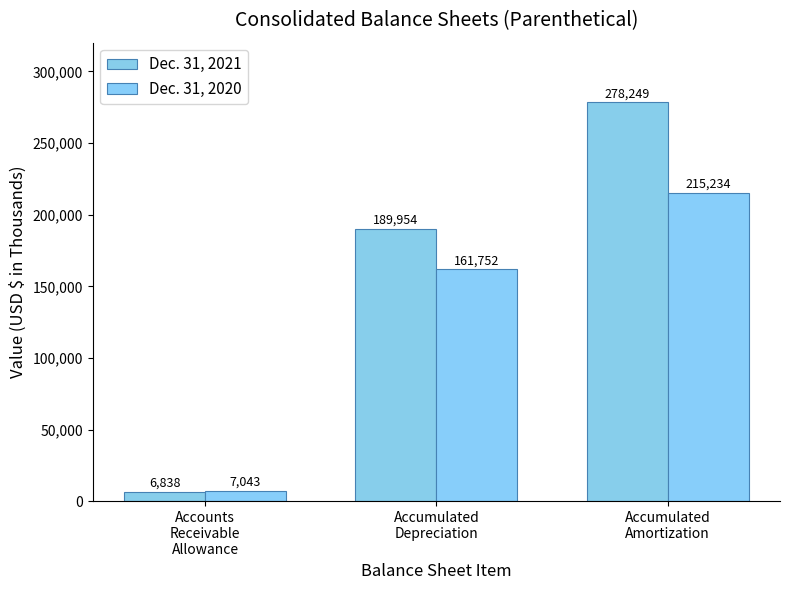

Reading left to right, what are all the values shown in this chart?

Dec. 31, 2021: 6838	189954	278249
Dec. 31, 2020: 7043	161752	215234